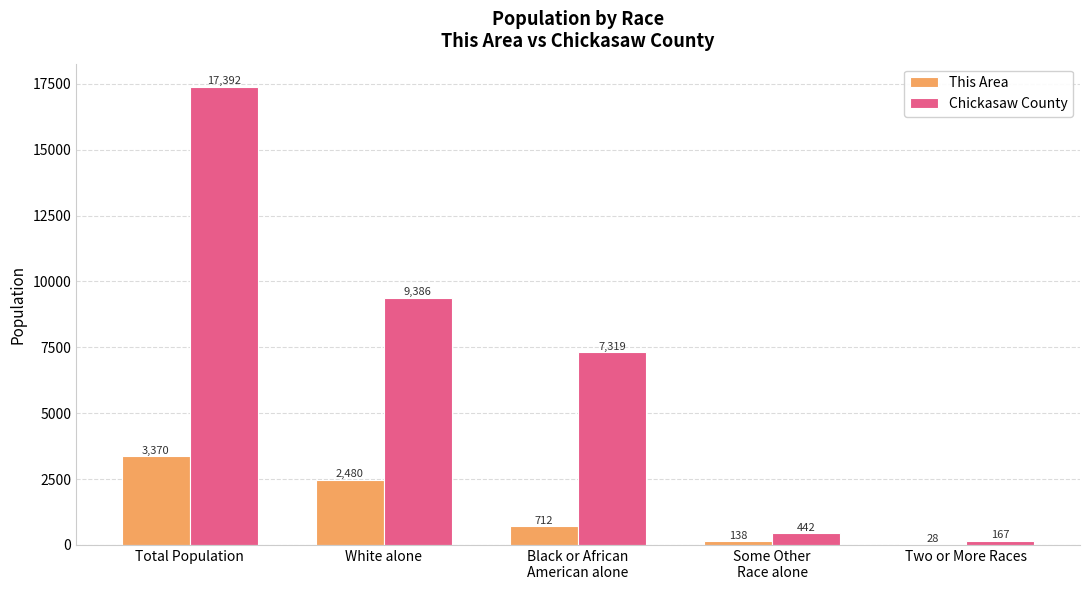

Is the value of Chickasaw County at Black or African
American alone greater than the value of This Area at White alone?

Yes